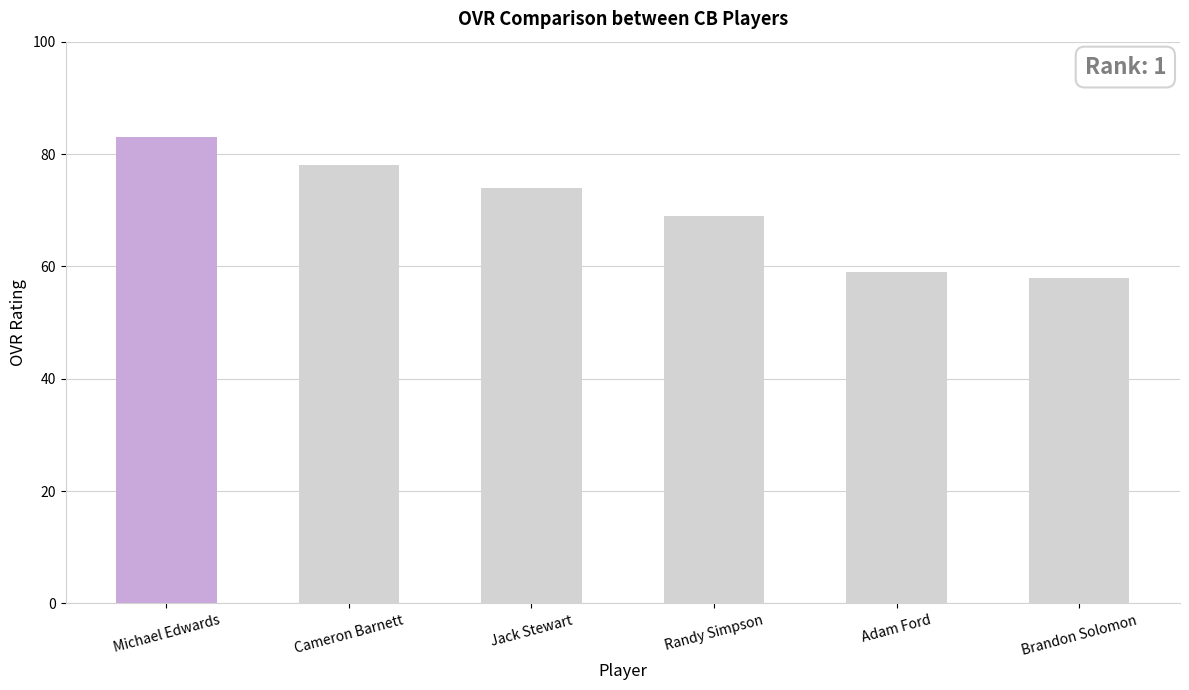

How many series are shown in this chart?

1